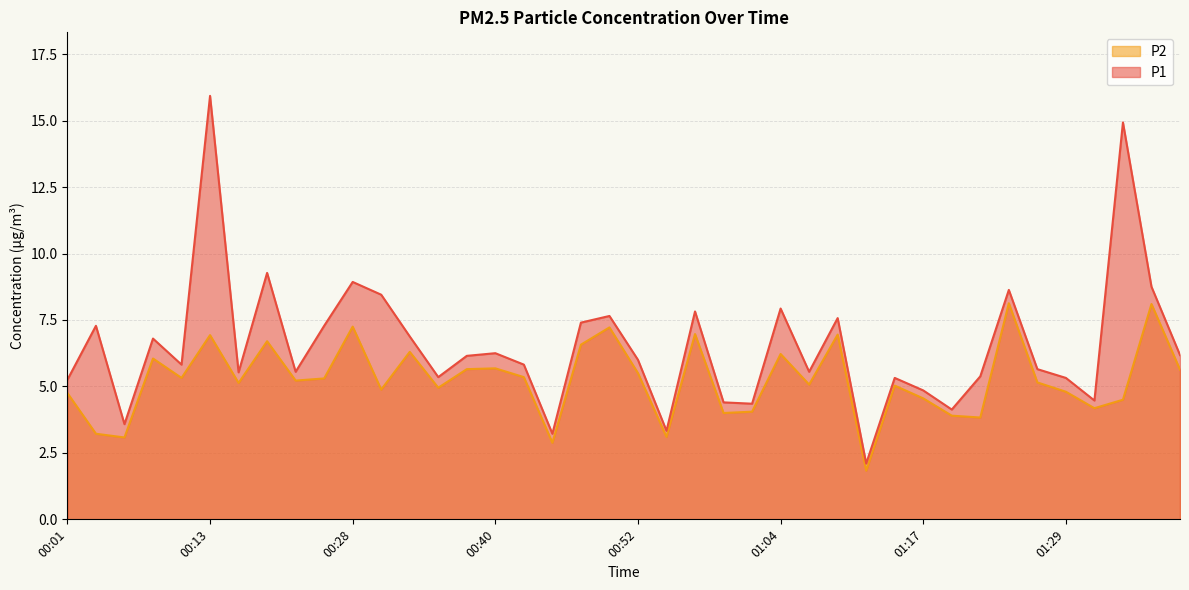

The value of P1 at 00:18 is 5.5. True or false?

True